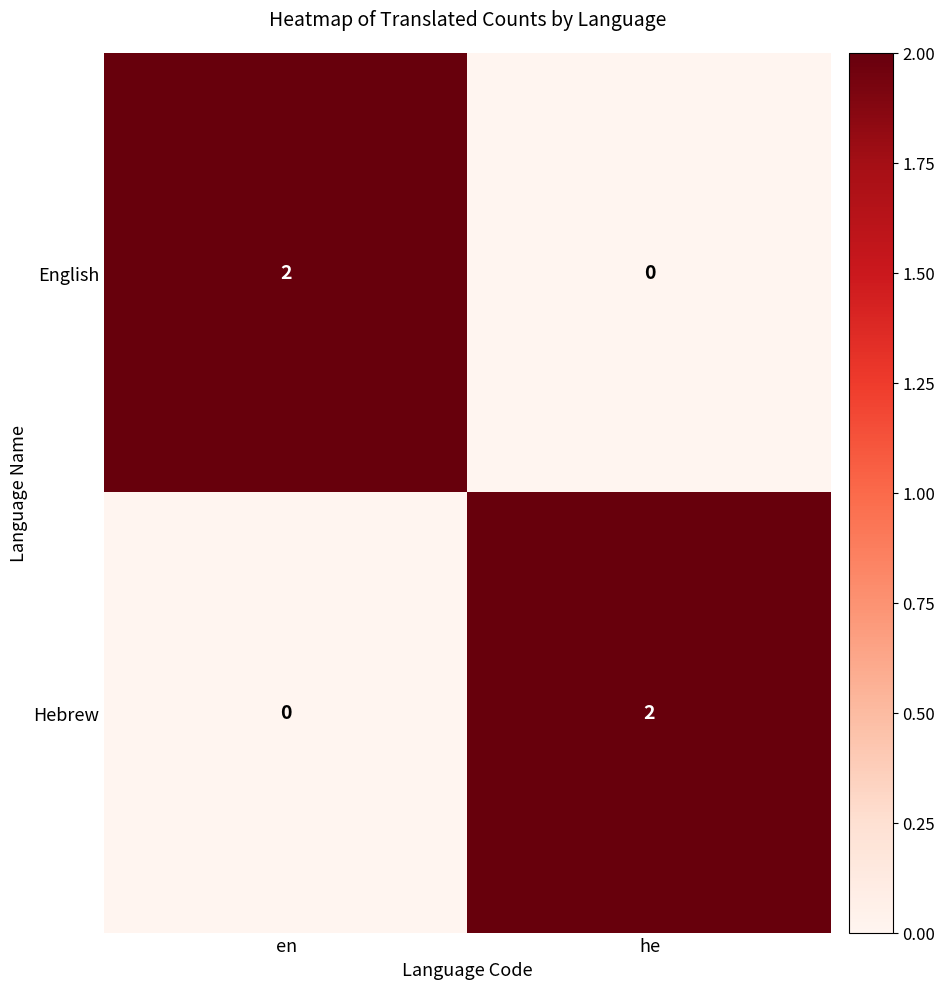

The value of Hebrew at en is 0. True or false?

True